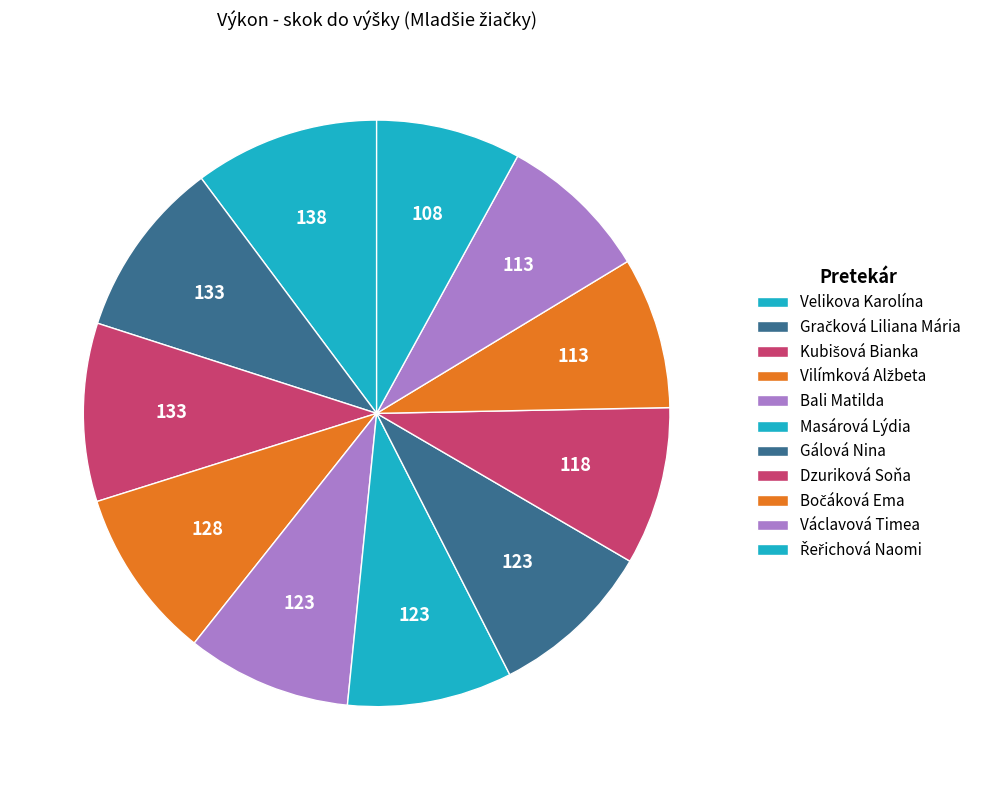

Count the number of slices in the pie.

11